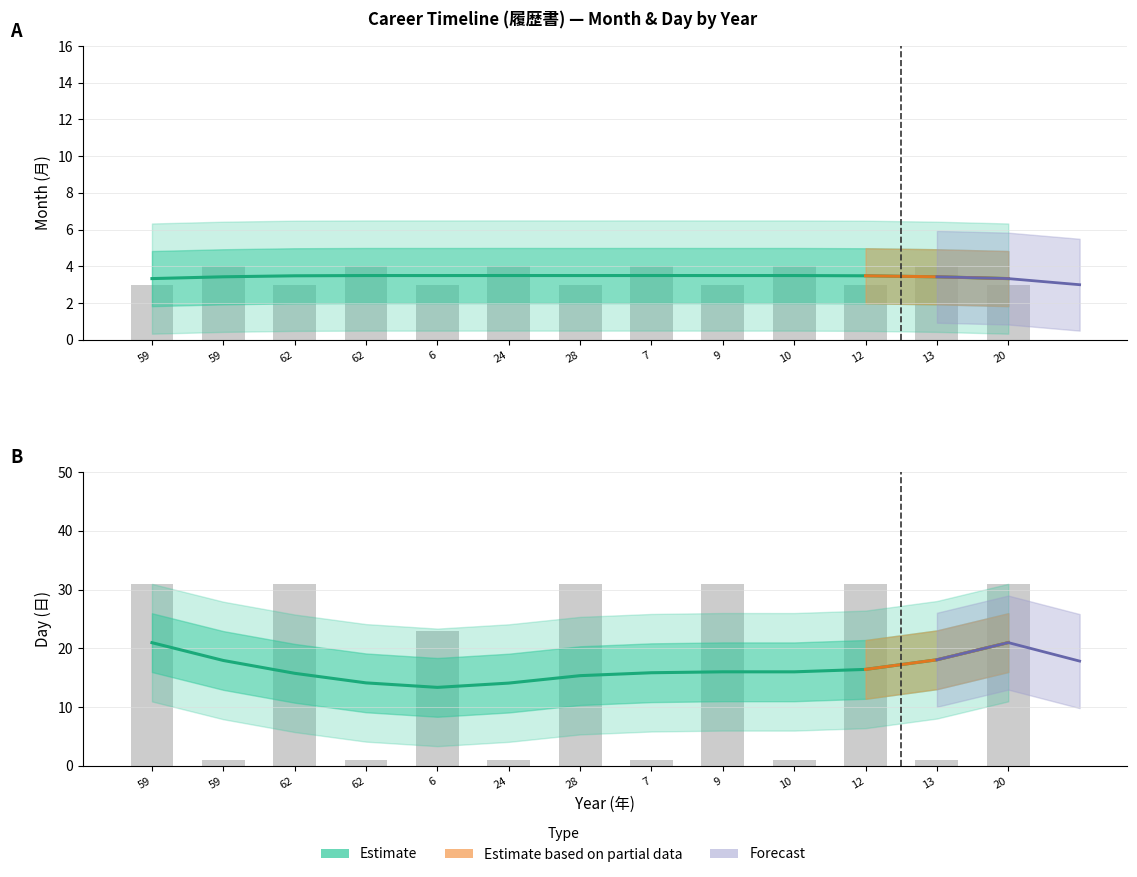

Which category has the highest value across all series?

20